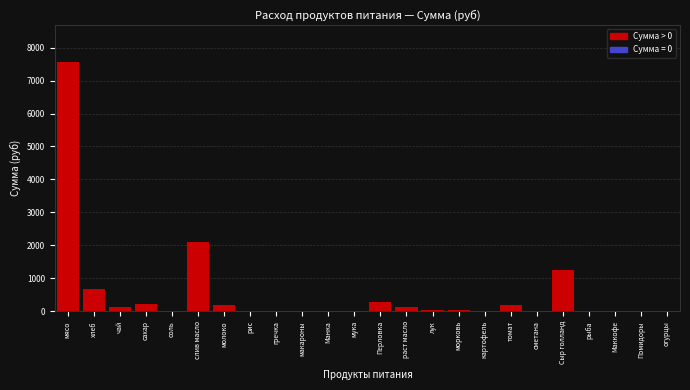

What is the sum of all values?

12813.0